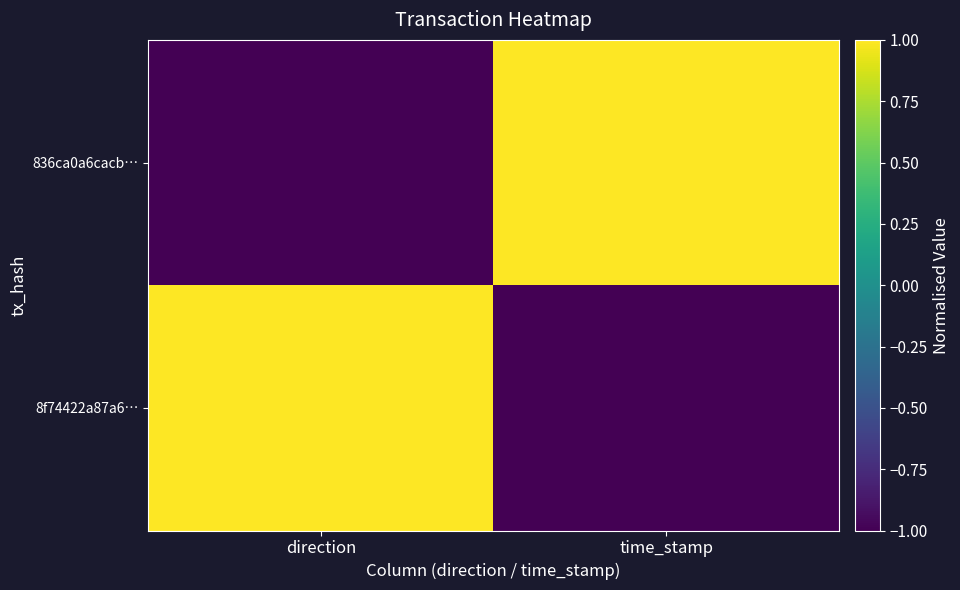

What is the maximum value shown in the chart?

1.0